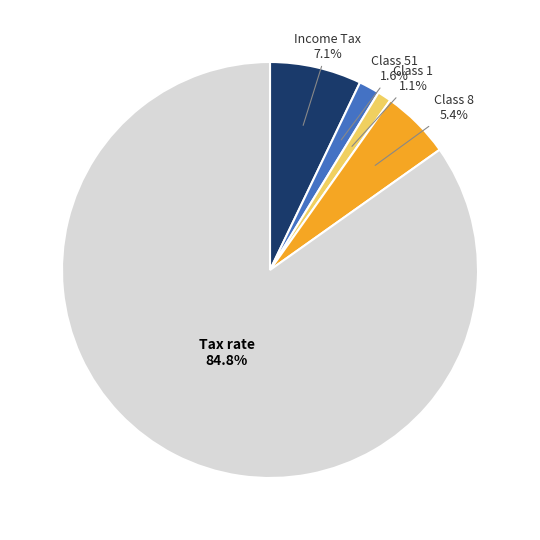

Count the number of slices in the pie.

5